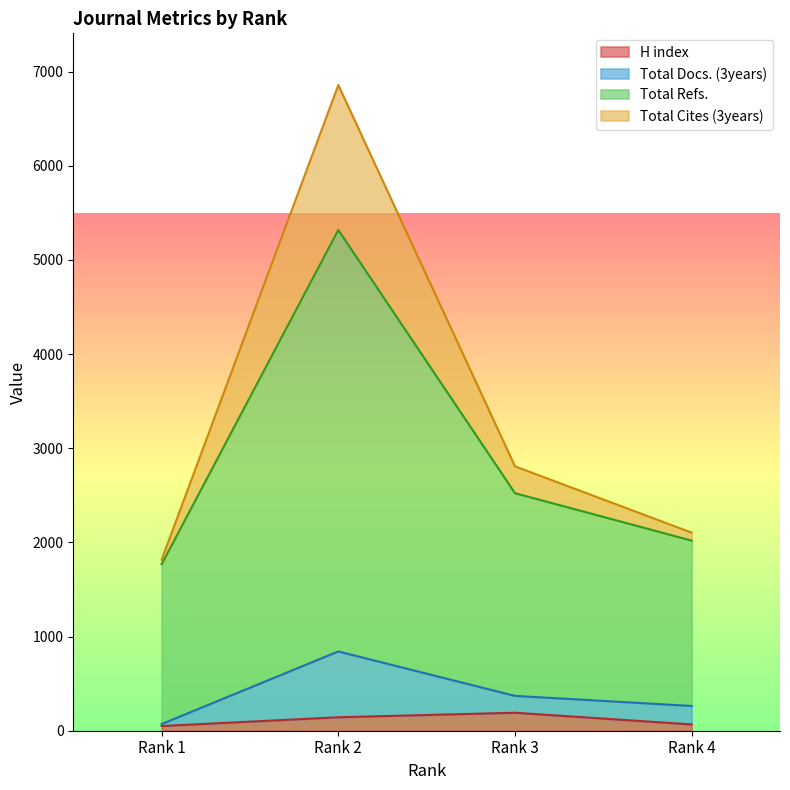

True or false: Total Refs. and Total Cites (3years) cross at least once.

False